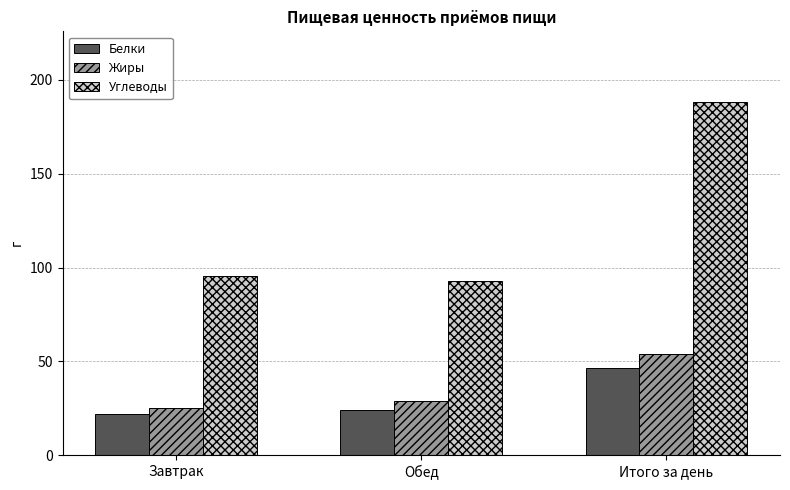

At Обед, list the series in order from smallest to largest.

Белки, Жиры, Углеводы